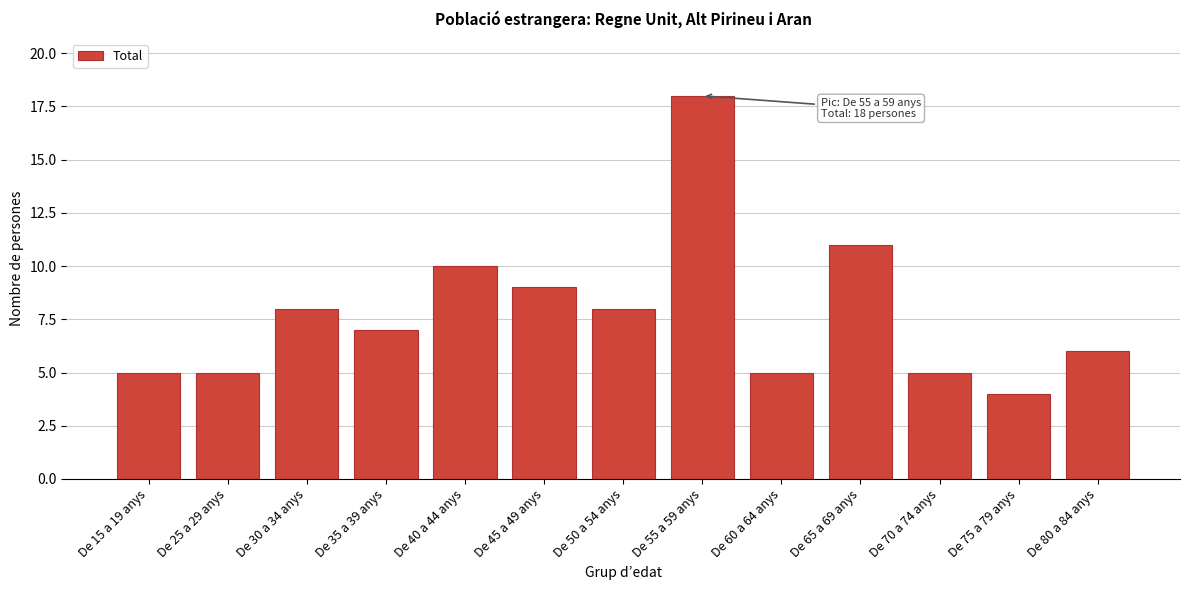

Reading right to left, list all the values displayed in this chart.

De 80 a 84 anys=6	De 75 a 79 anys=4	De 70 a 74 anys=5	De 65 a 69 anys=11	De 60 a 64 anys=5	De 55 a 59 anys=18	De 50 a 54 anys=8	De 45 a 49 anys=9	De 40 a 44 anys=10	De 35 a 39 anys=7	De 30 a 34 anys=8	De 25 a 29 anys=5	De 15 a 19 anys=5